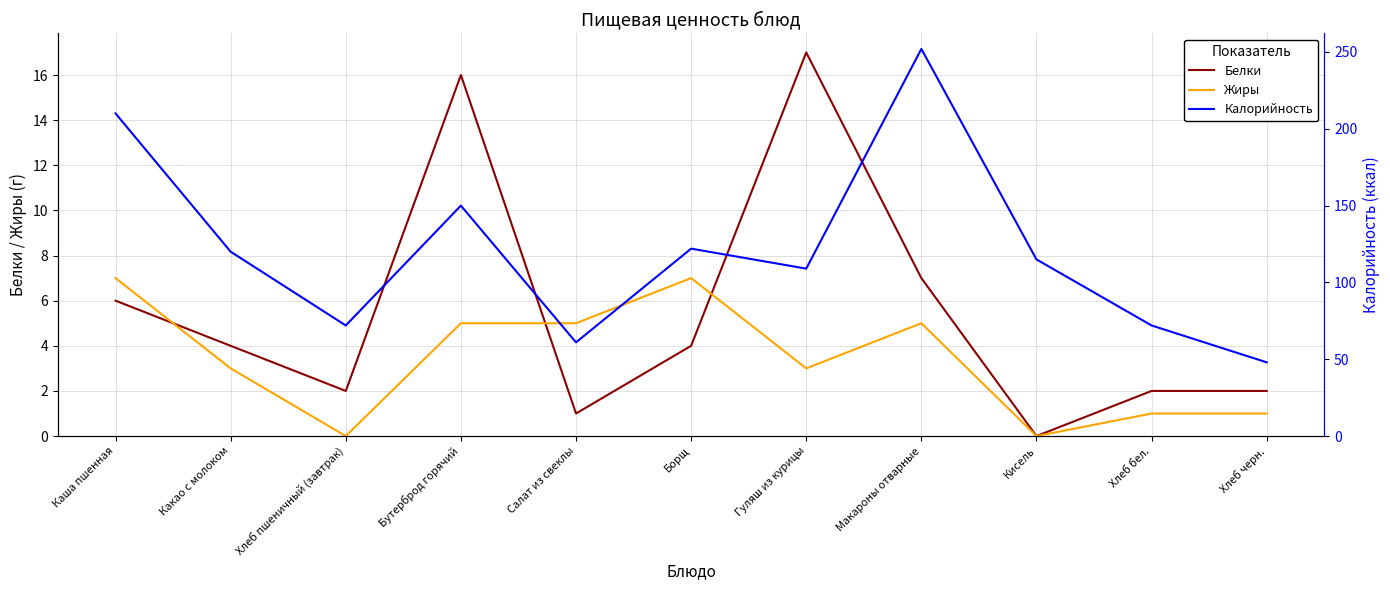

What is the sum of the Белки values at Борщ and Хлеб черн.?

6